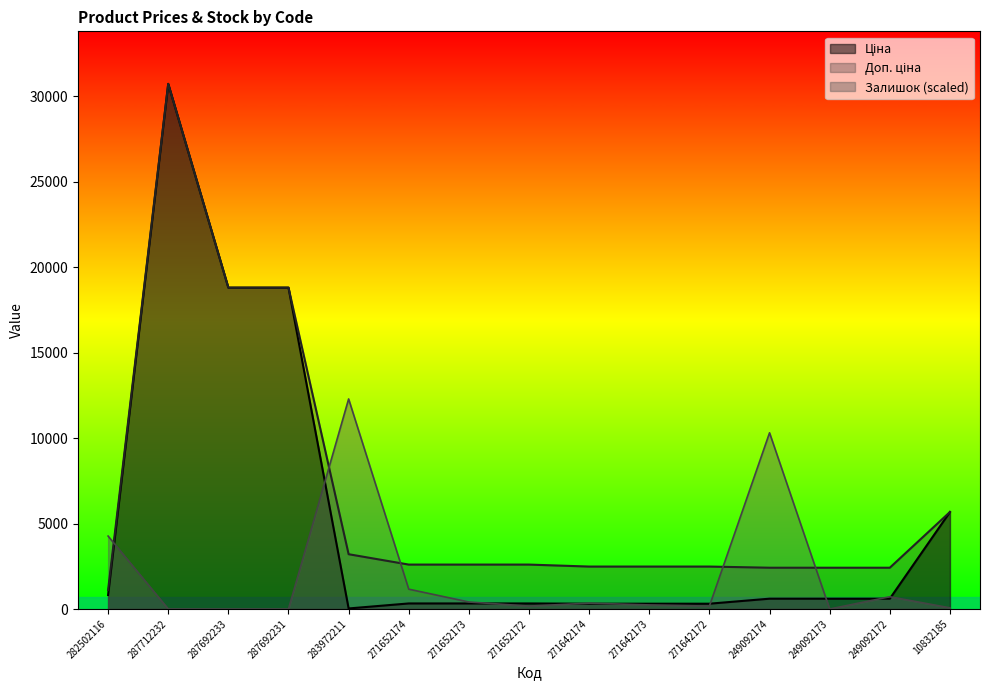

True or false: Ціна and Залишок intersect in this chart.

True